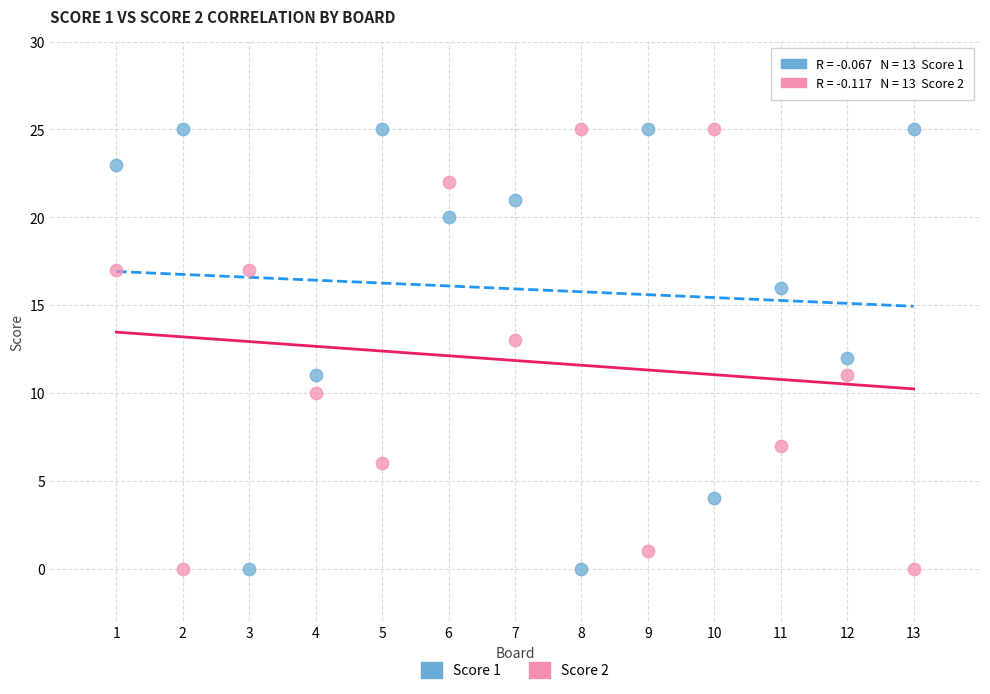

What is the X range (max minus min) for the scatter plot?

12